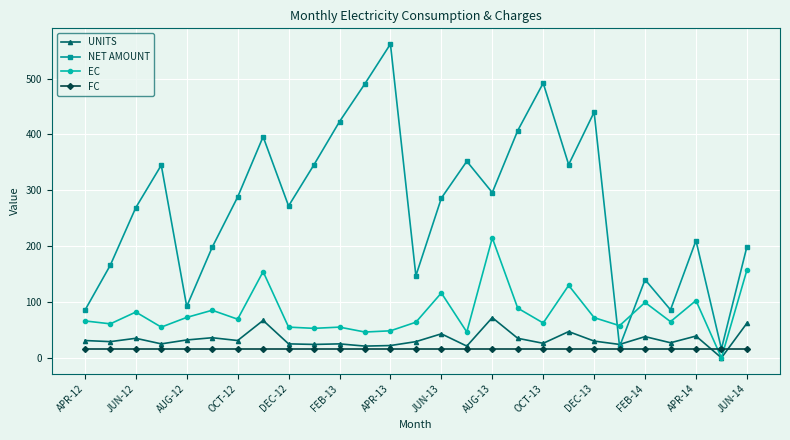

What is the greatest value displayed?

562.0